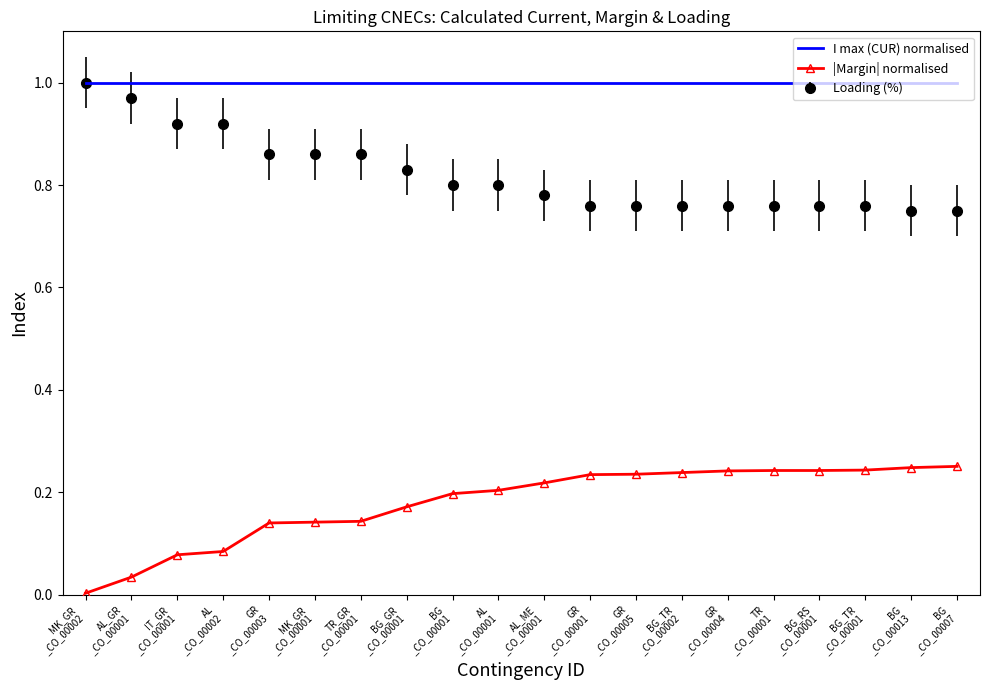

Rank the series by their average value, from lowest to highest.

|Margin| normalised, Loading (%), I max (CUR) normalised